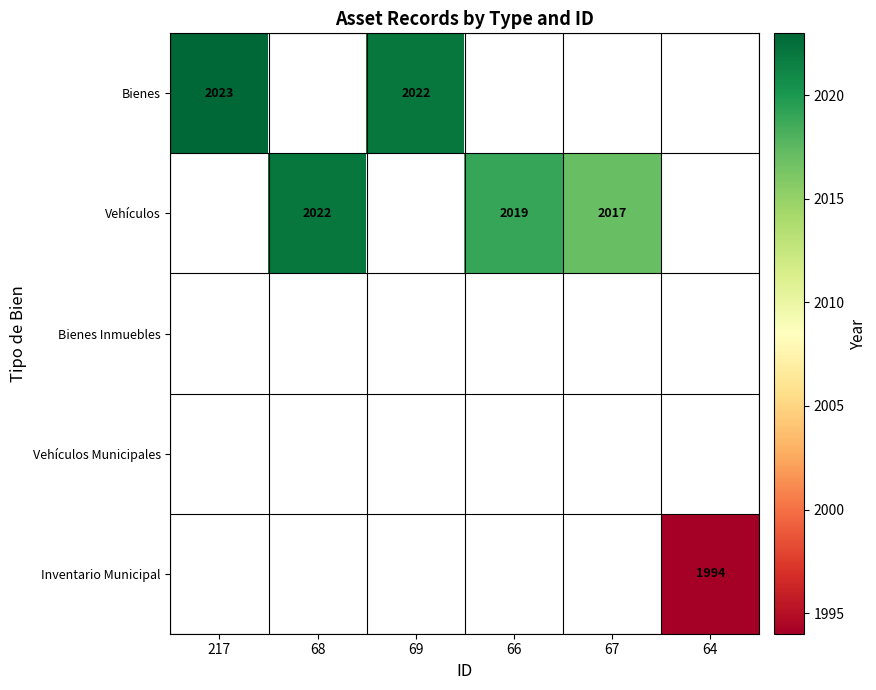

Is it true that Bienes equals 3375 at 217?

False